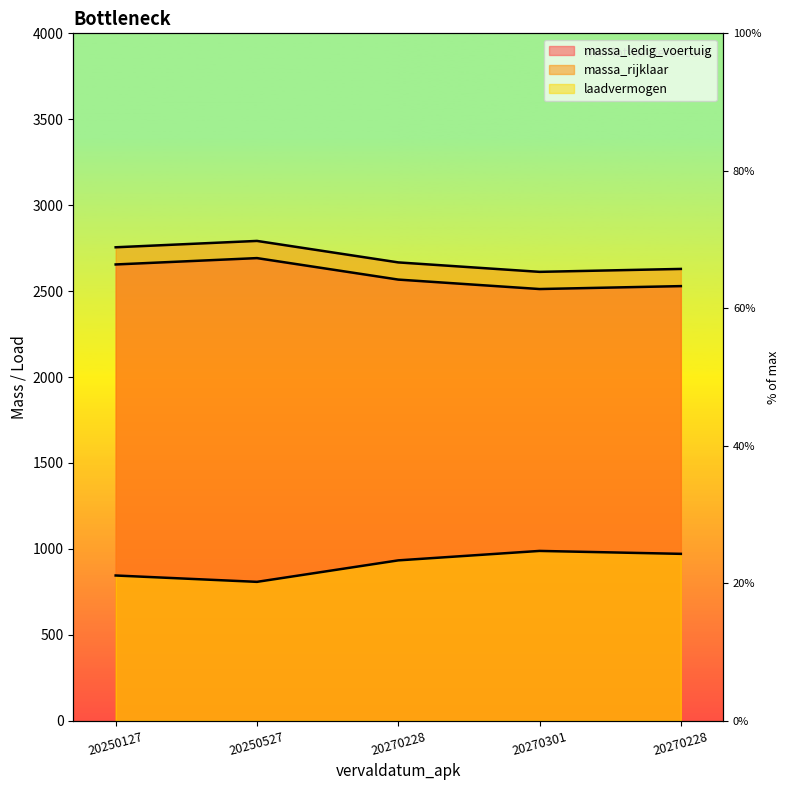

What is the smallest value displayed?

808